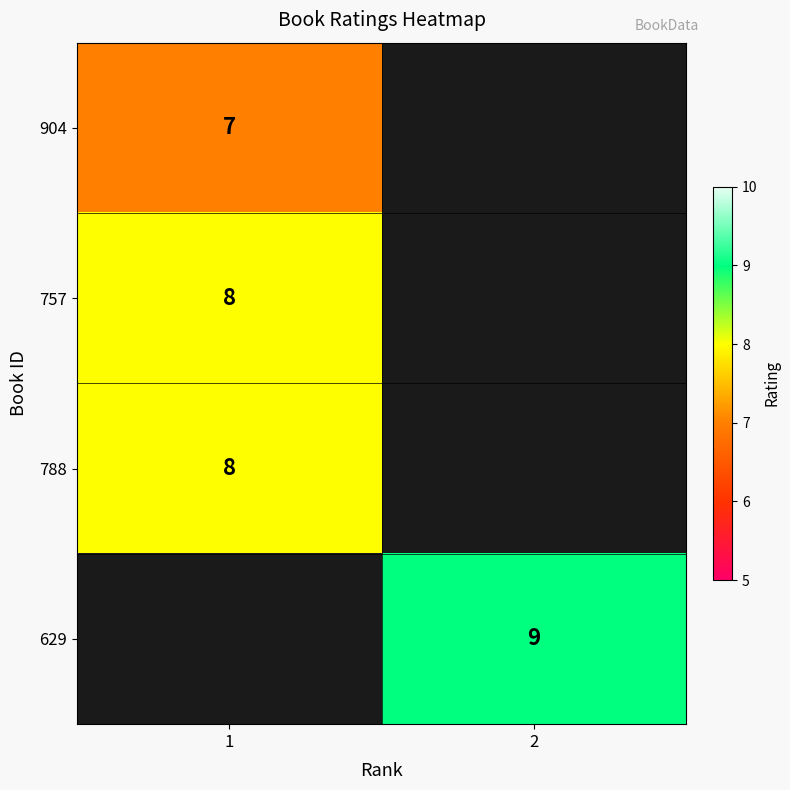

Is it true that 629 equals 15 at 2?

False